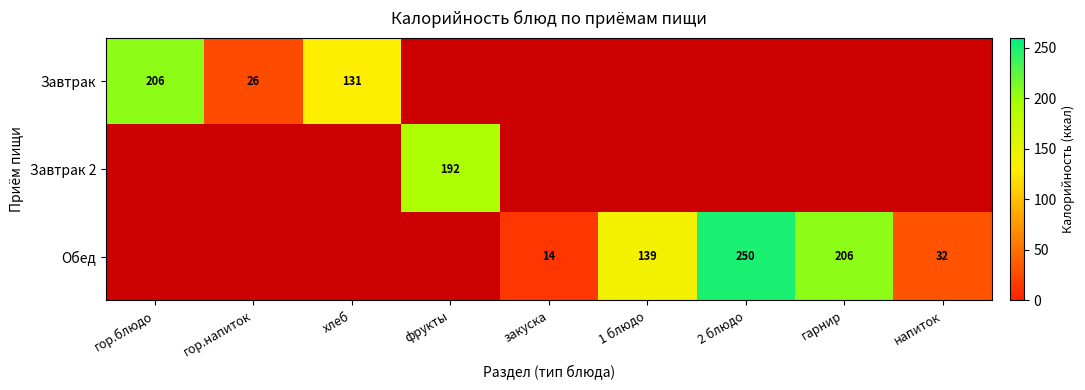

True or false: Обед has a value of 188 at 1 блюдо.

False